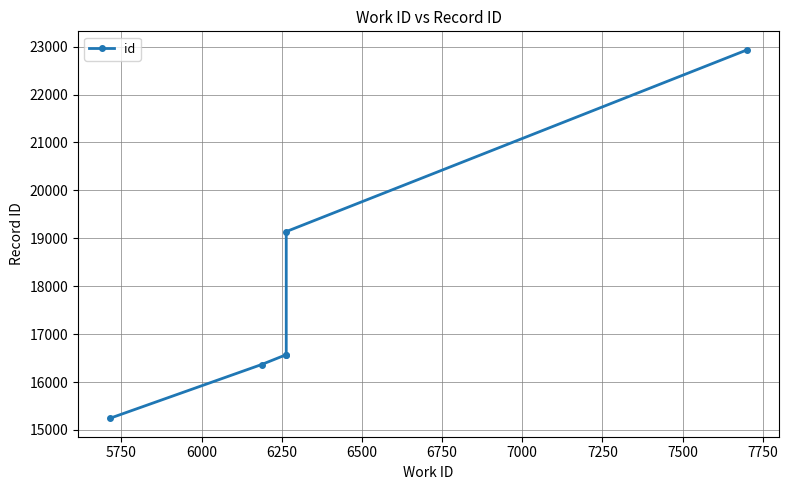

How many distinct data groups are displayed?

1